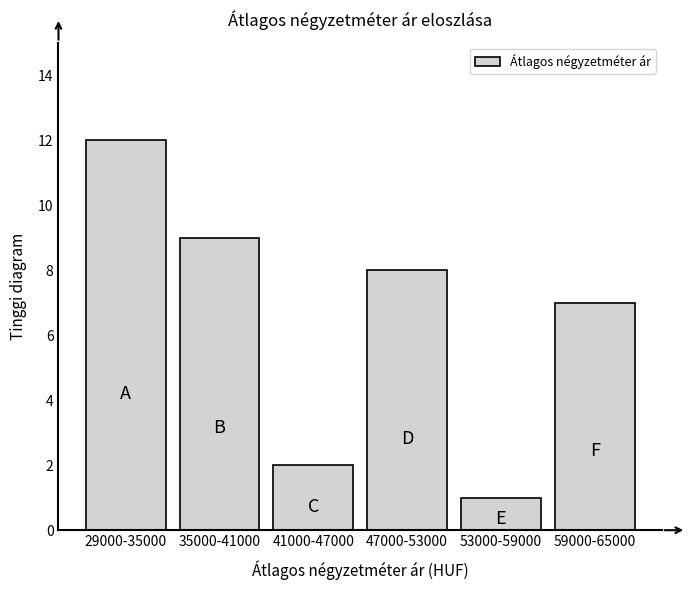

Reading left to right, what are all the values shown in this chart?

12	9	2	8	1	7